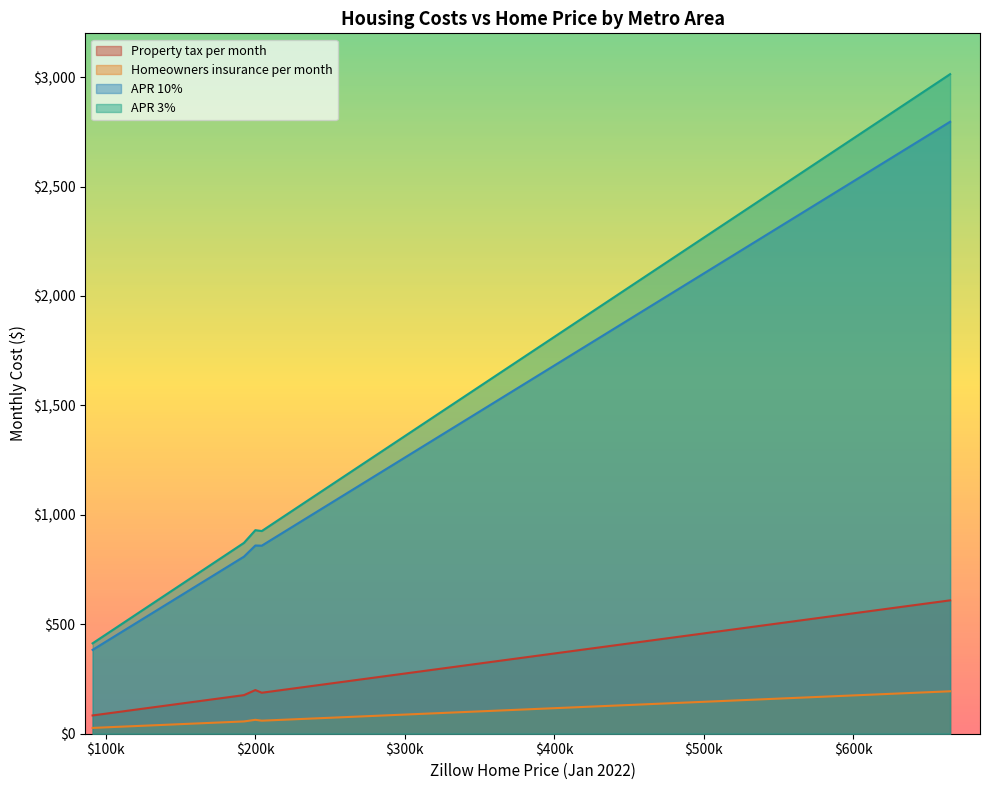

True or false: APR 10% and APR 3% intersect in this chart.

False